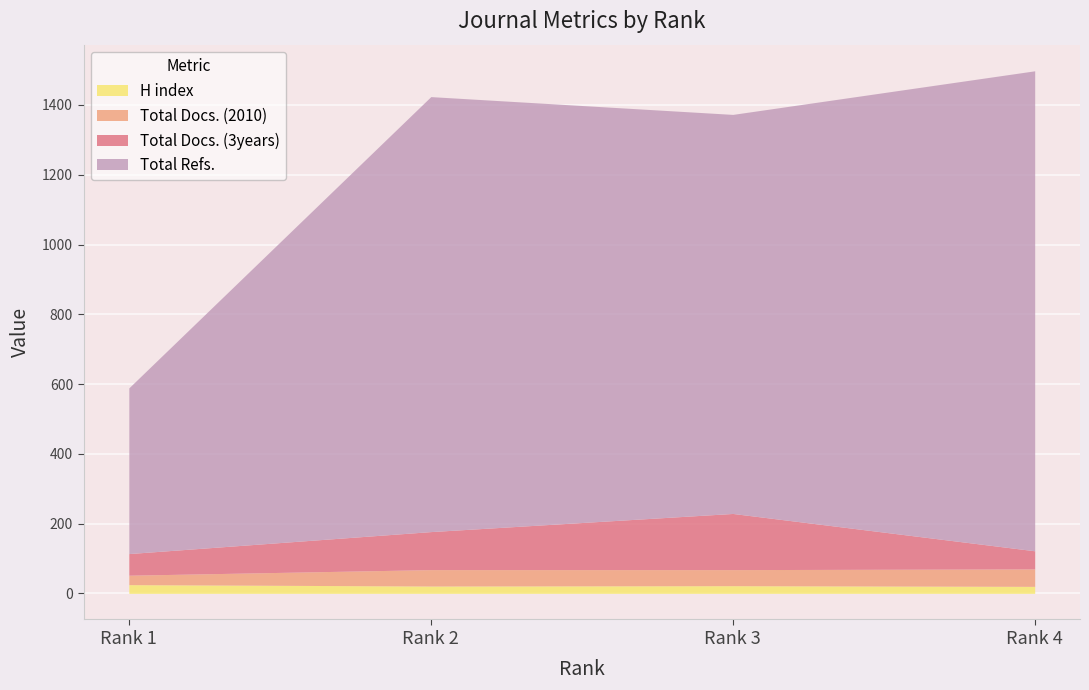

In H index, how many points are lower than both neighbors (excluding endpoints)?

1